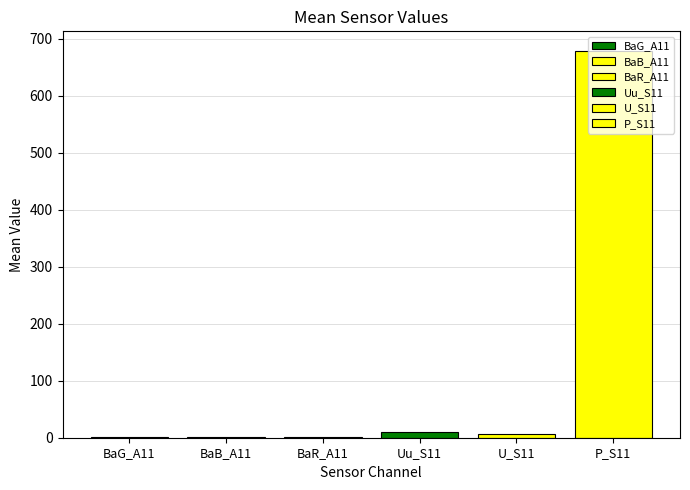

Count the number of data series in this chart.

6